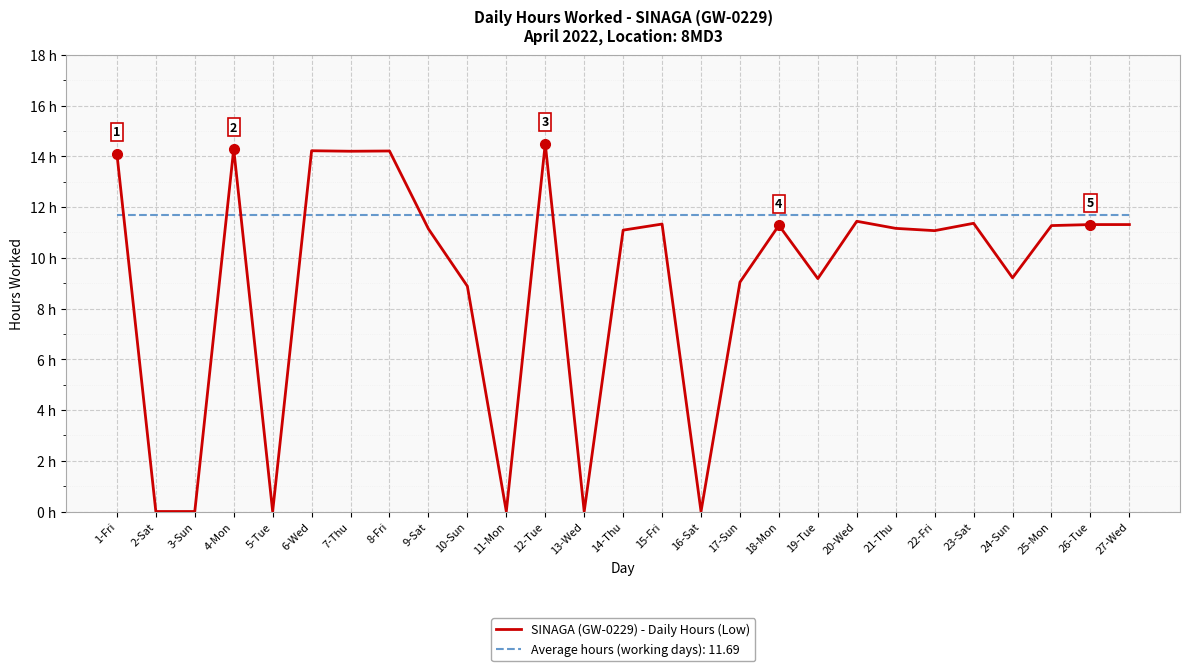

What are all the series names shown in the legend?

SINAGA (GW-0229) - Daily Hours (Low), Average hours (working days): 11.69